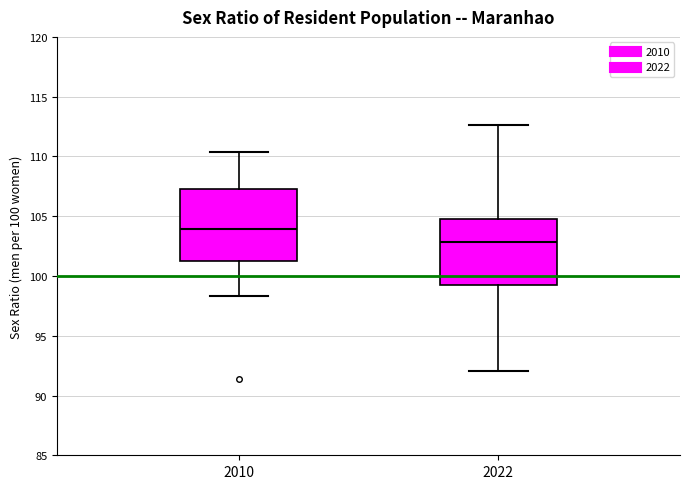

Where does the upper whisker of the box at x = 2022 end on the y-axis? The values are not printed on the chart, so give them approximately, as read against the axis.

112.5